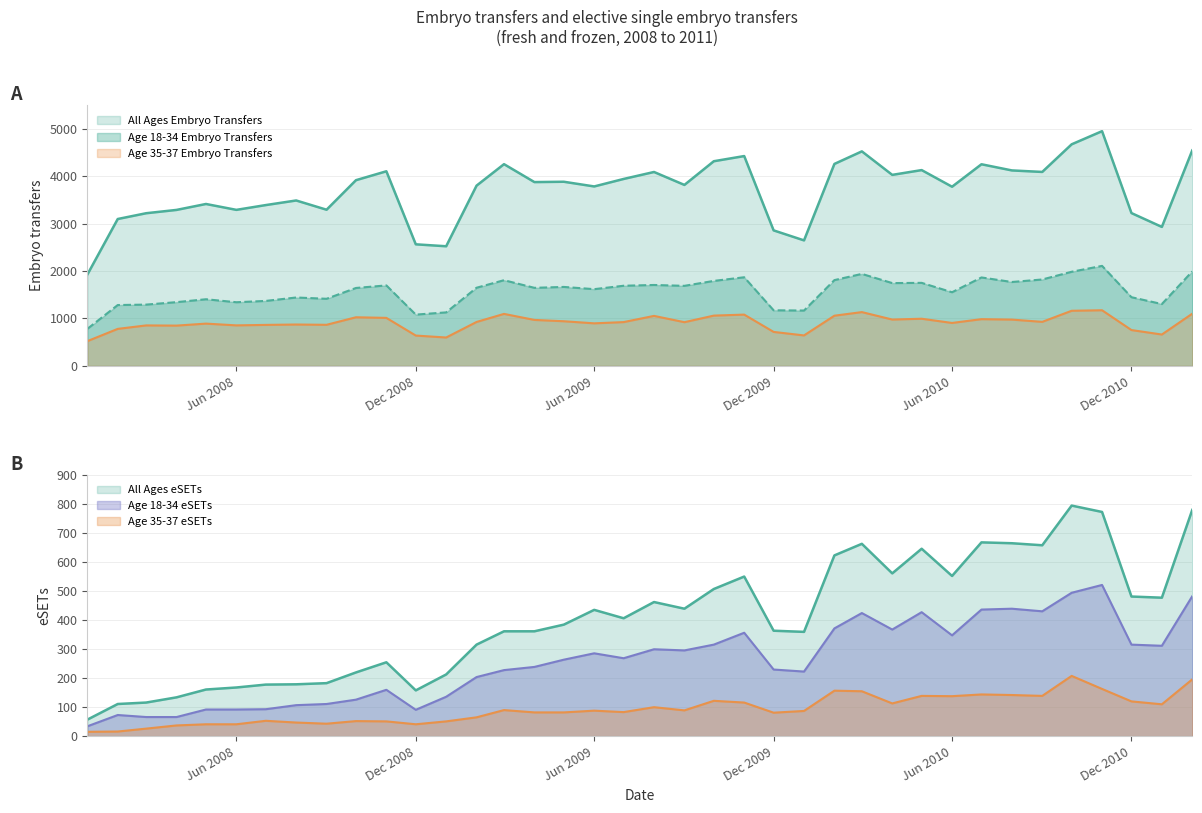

What is the value of the Age 35-37 Embryo Transfers point at the 27th from the left?

1135